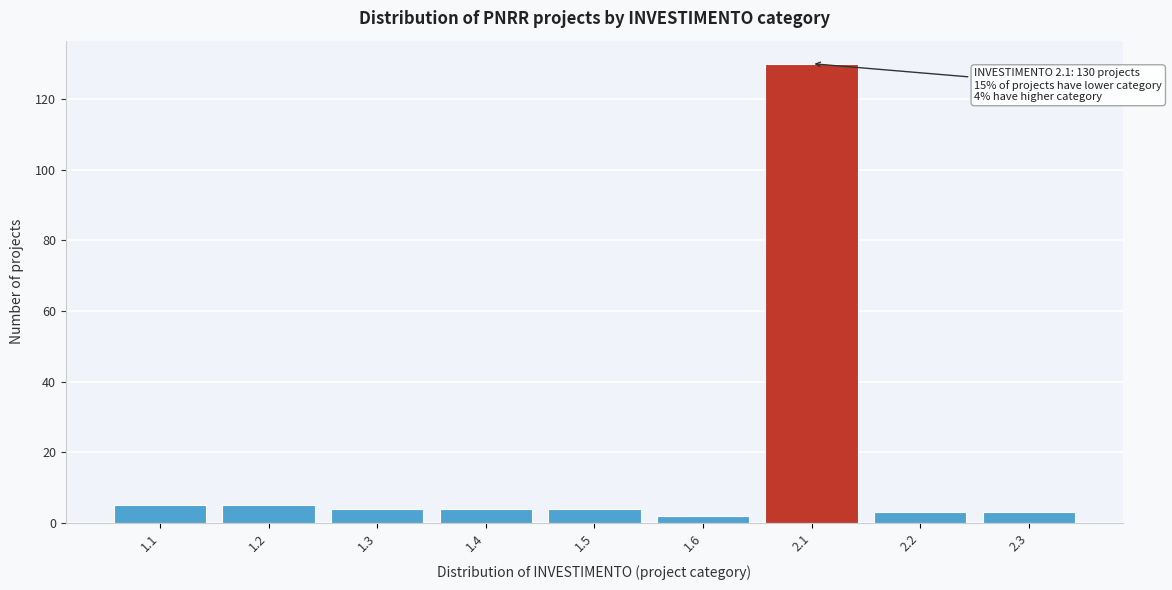

Reading right to left, transcribe all the data shown in this chart.

3	3	130	2	4	4	4	5	5